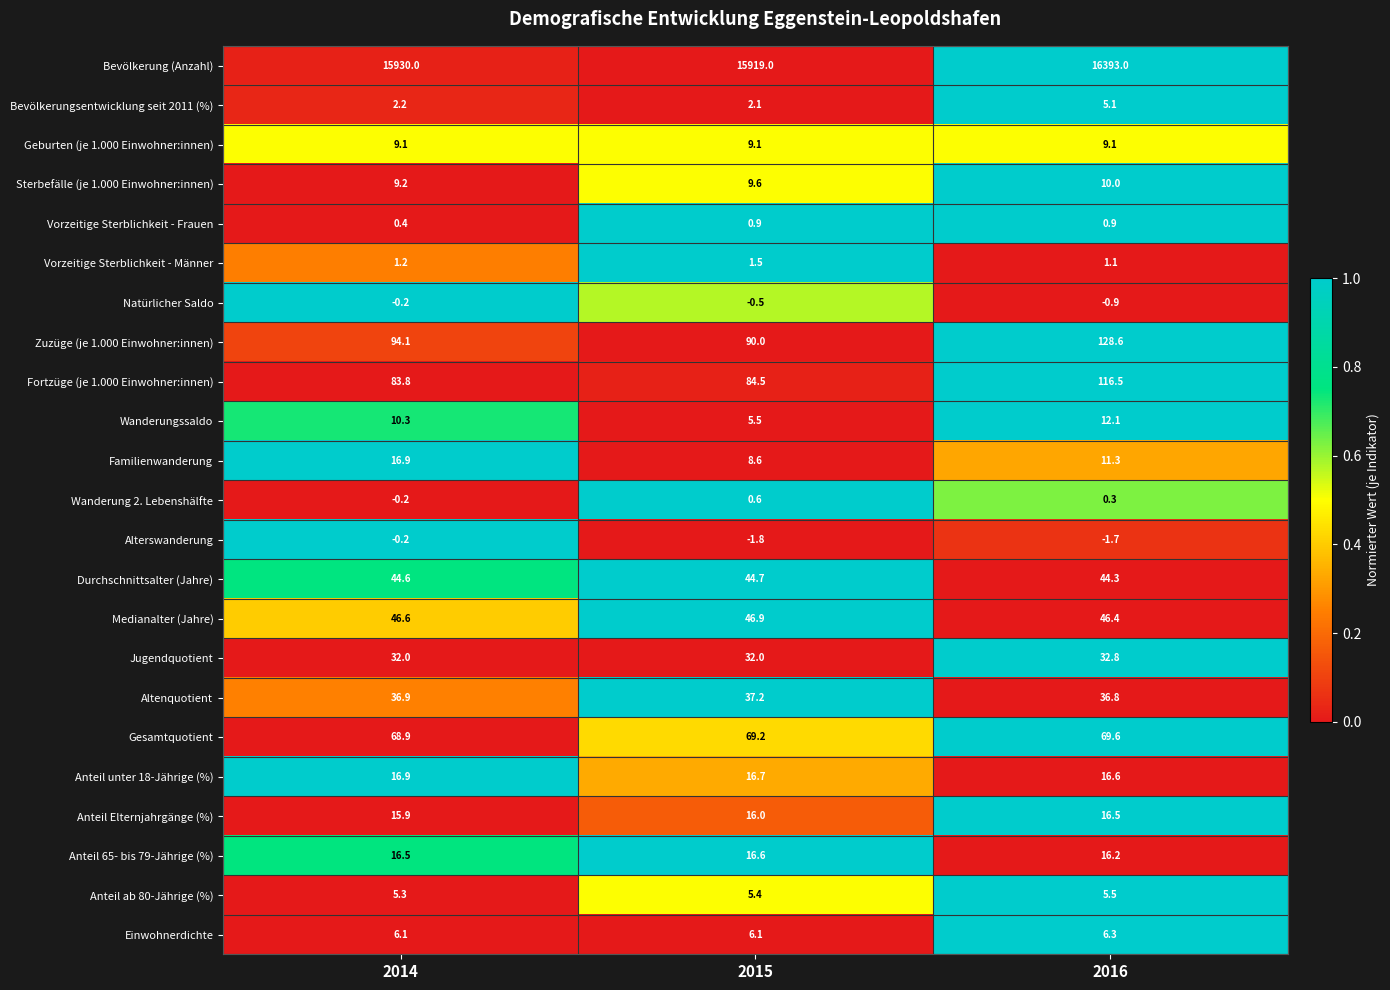

What is the difference between the maximum and second lowest values in the Medianalter (Jahre) series?

0.3